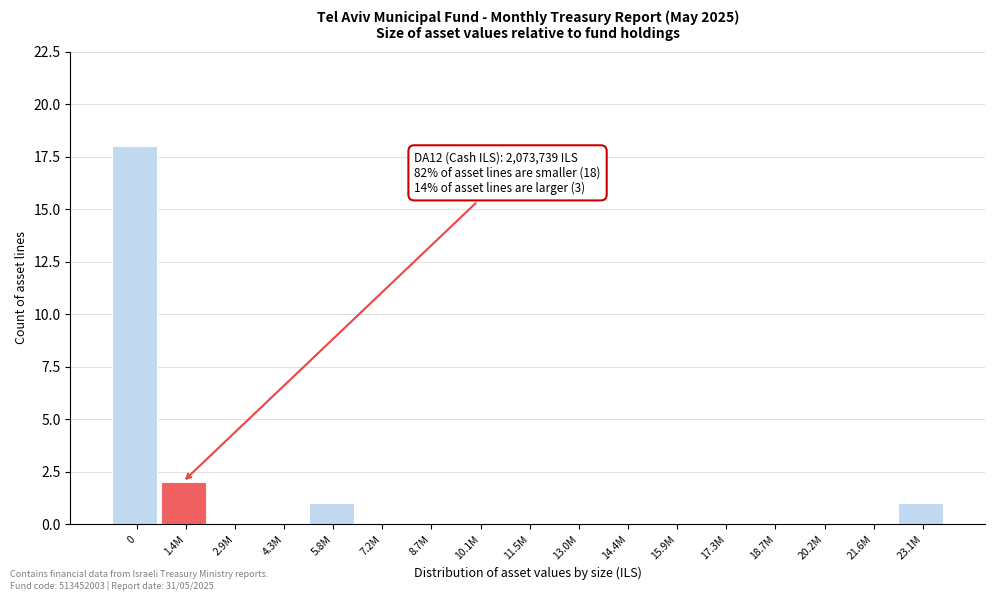

Reading left to right, what are all the values shown in this chart?

0=18	1.4M=2	2.9M=0	4.3M=0	5.8M=1	7.2M=0	8.7M=0	10.1M=0	11.5M=0	13.0M=0	14.4M=0	15.9M=0	17.3M=0	18.7M=0	20.2M=0	21.6M=0	23.1M=1